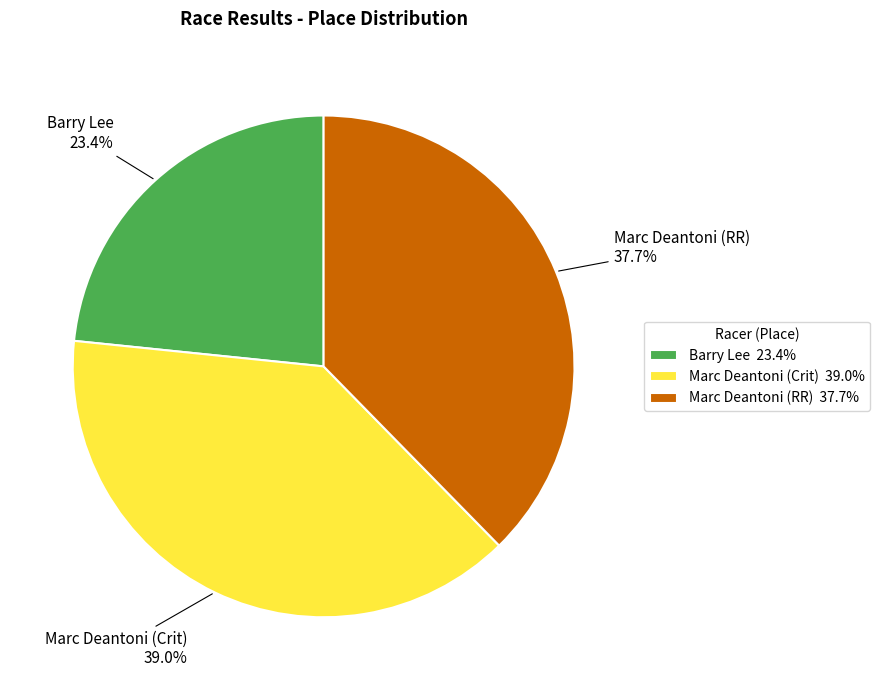

To the nearest percent, what is the combined percentage of Barry Lee and Marc Deantoni (Crit)?

62%